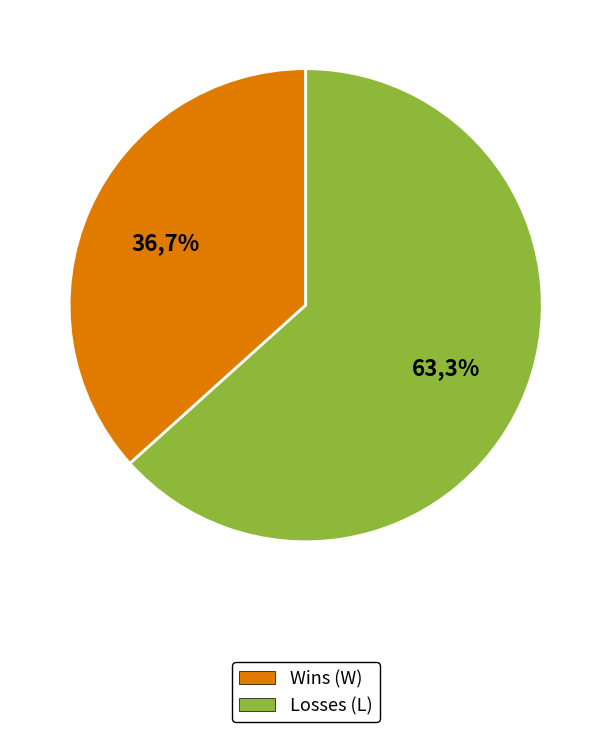

True or false: Losses (L) accounts for 63% of the total.

True